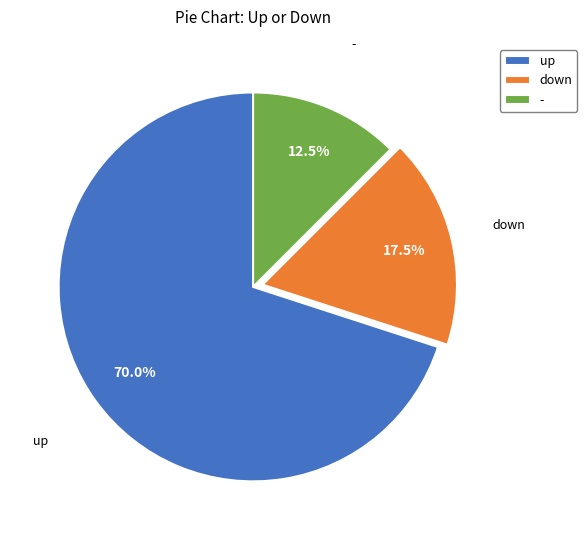

Which slice is the largest?

up